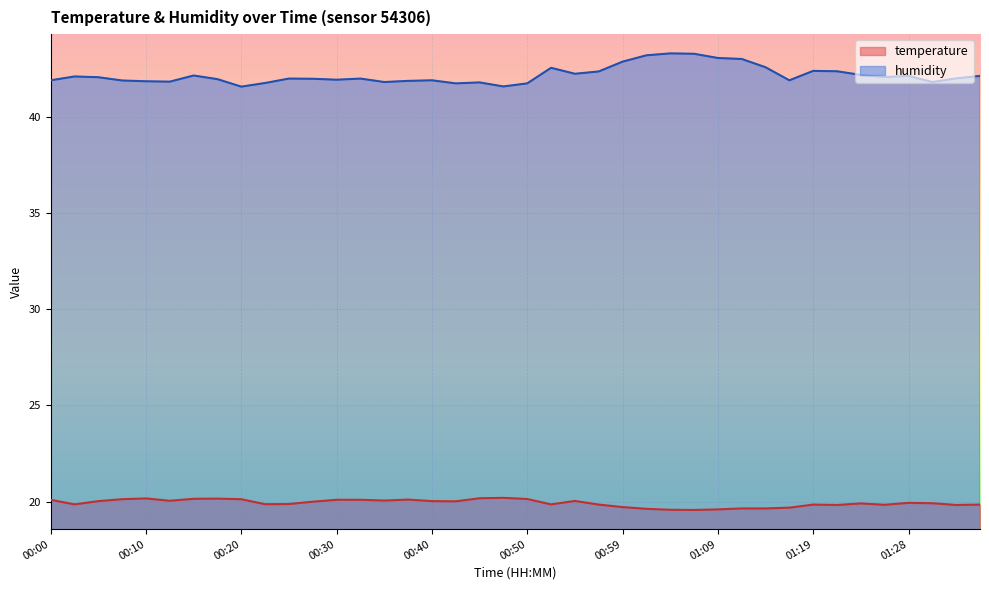

Count the number of data series in this chart.

2